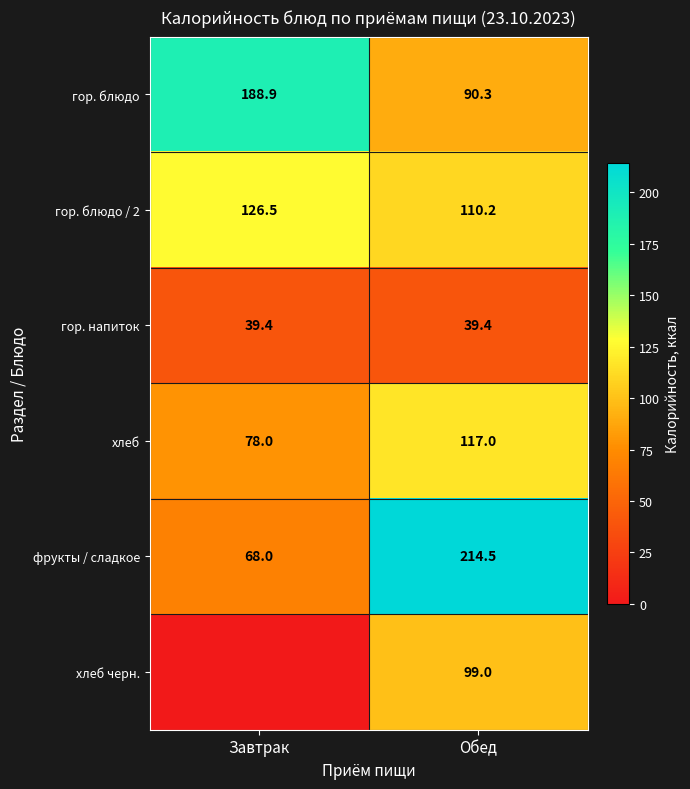

What is the difference between the highest and lowest values at Обед?

175.1